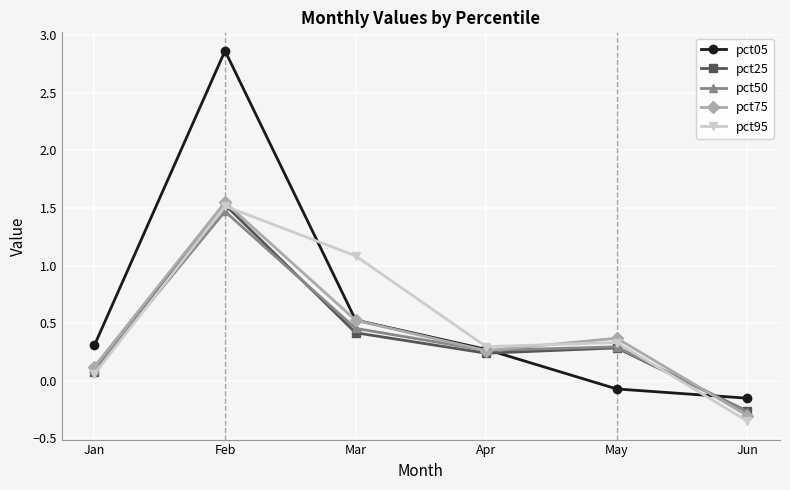

The value of pct50 at Mar is 0.5. True or false?

True